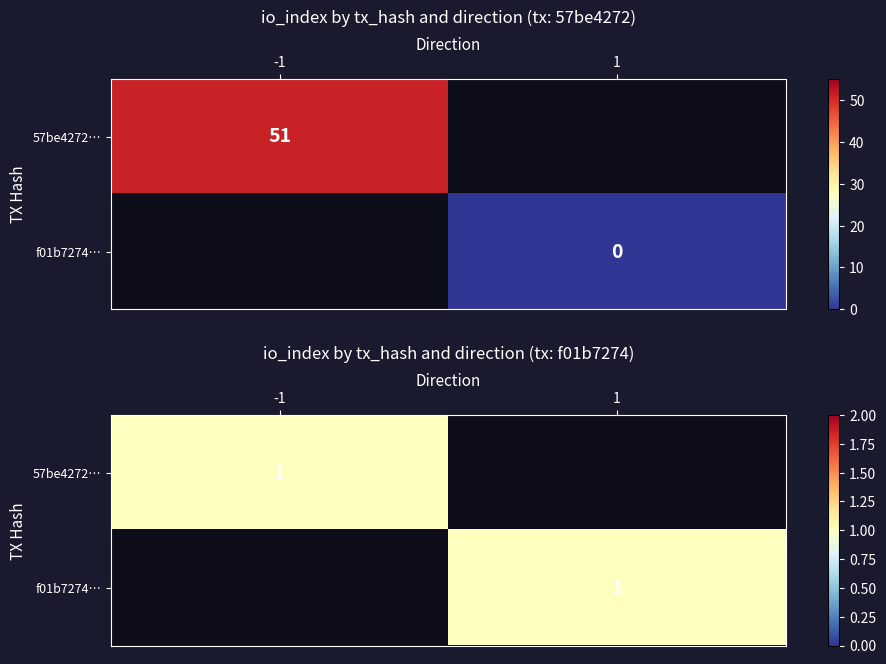

Is it true that f01b72746d1871305383e2d23adec6170450adc equals -1 at io_index?

False